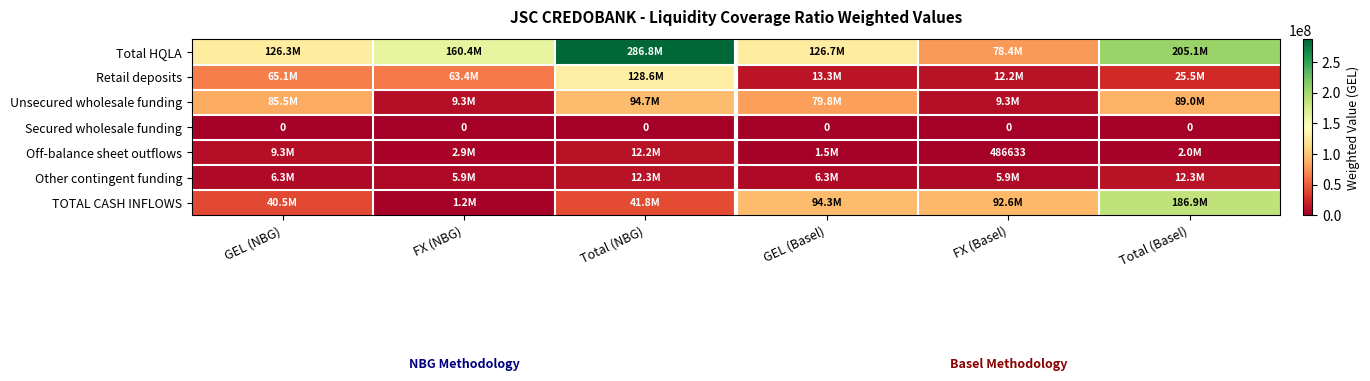

How many data points in Retail deposits are less than 63441061?

3